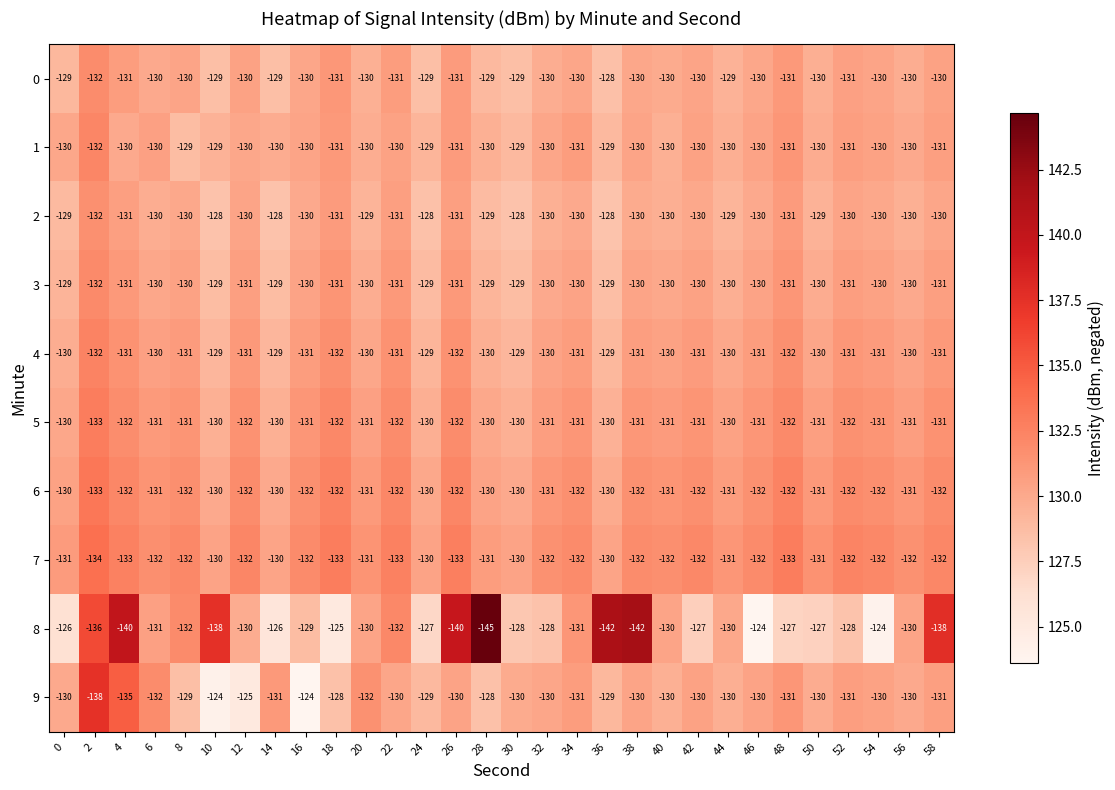

What is the total value across all series at 50?

-1299